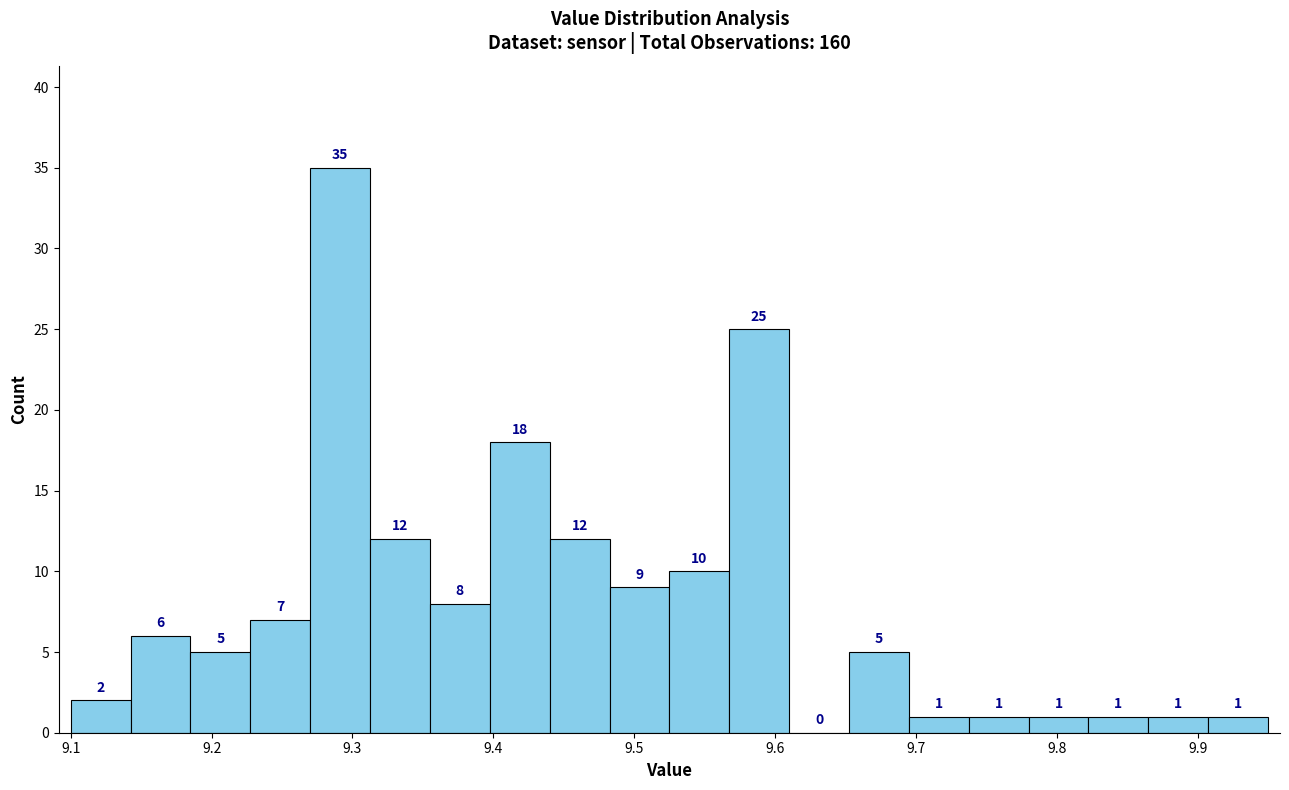

How tall is the bar that spans 9.27 to 9.31 on the x-axis? The bar edges are not printed on the chart, so give them approximately, as read against the axis.

35